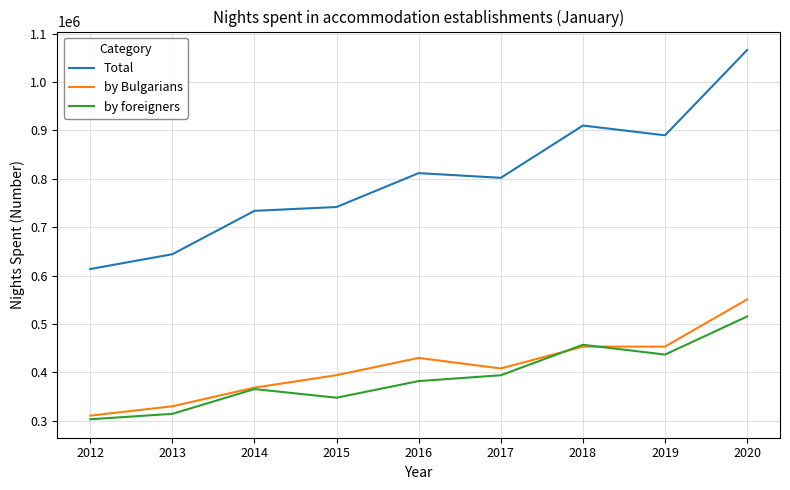

What is the approximate value of by foreigners at 2014?

365407